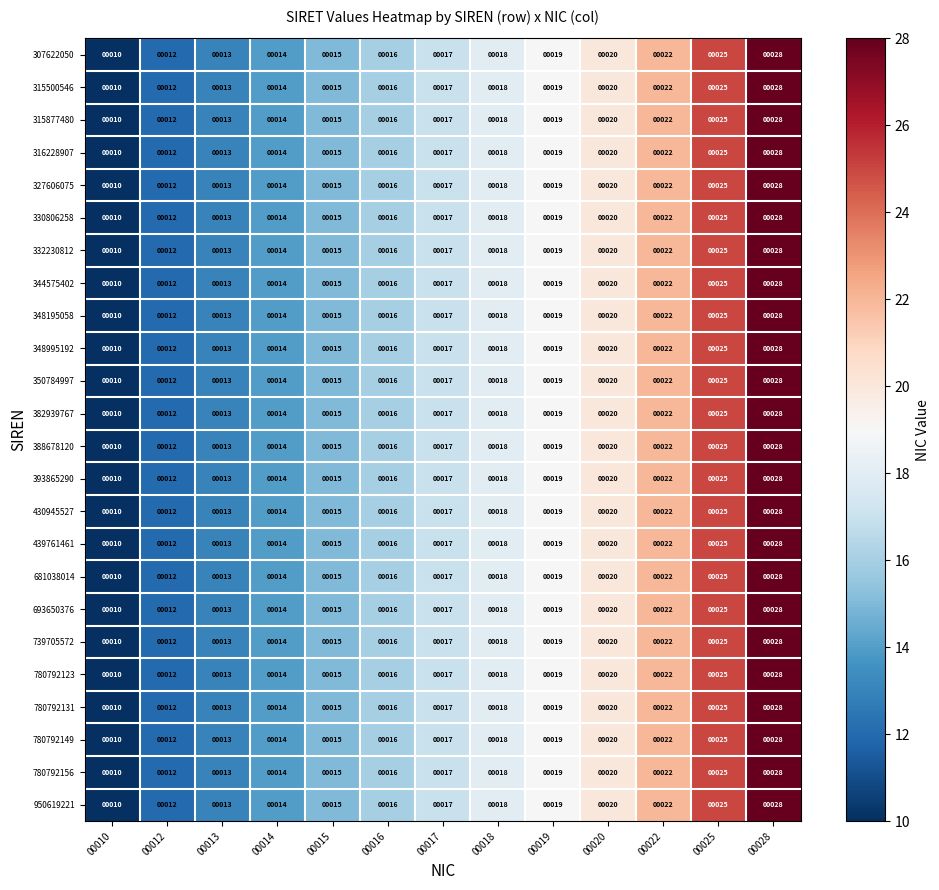

At which category is the sum across all series the highest?

00028